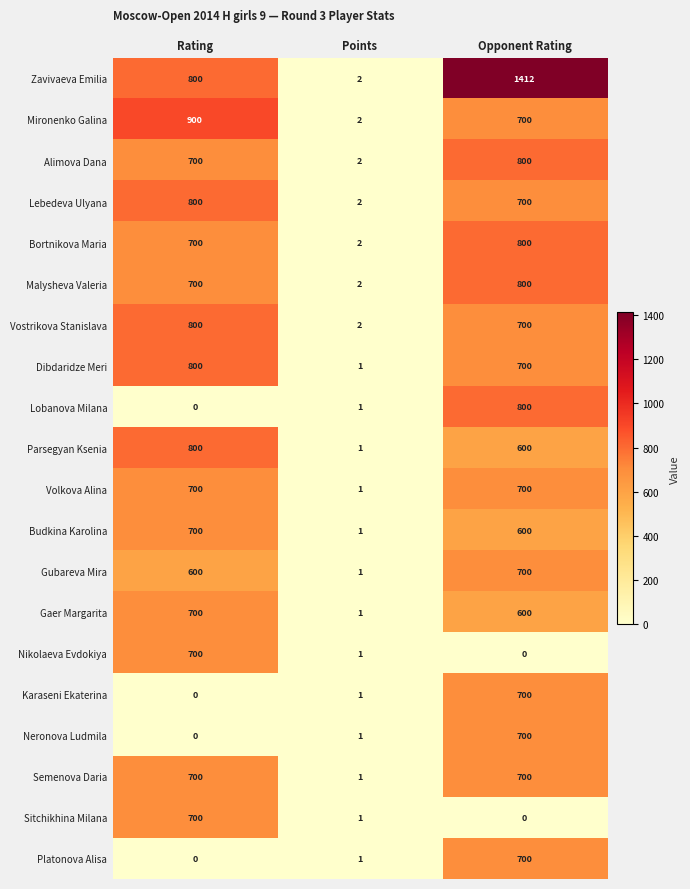

Is it true that Zavivaeva Emilia equals 2 at Points?

True